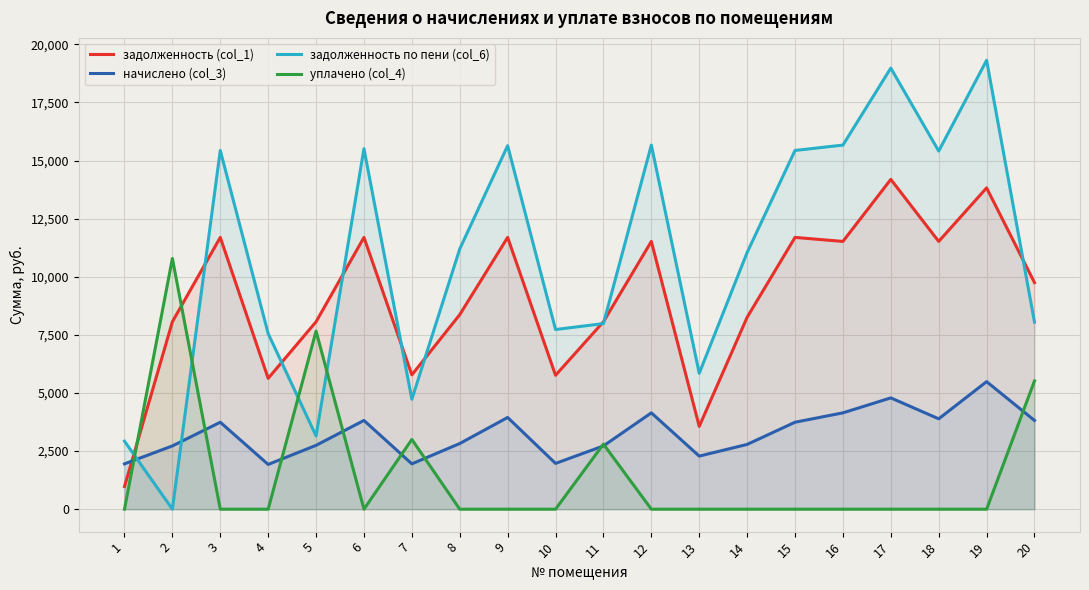

The начислено (col_3) series shows 1040.0 at 2. True or false?

False